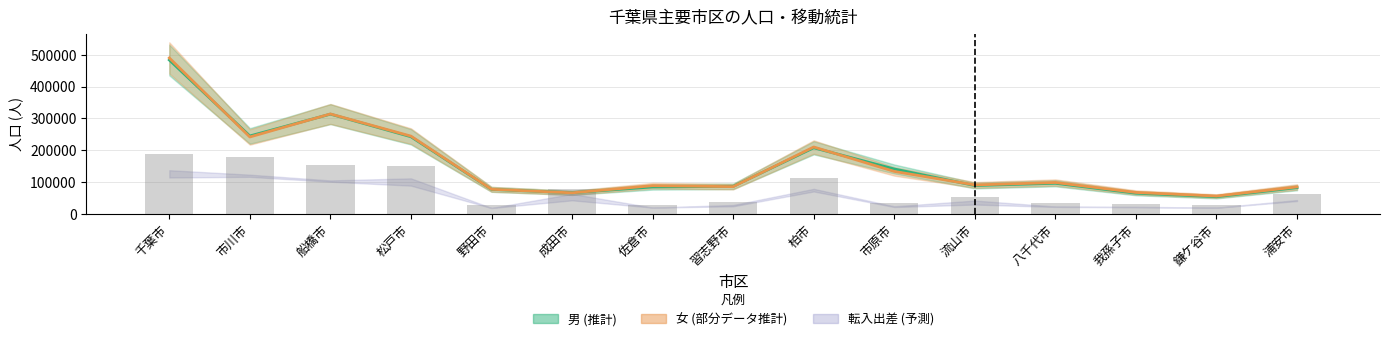

Where does the 女 series first go above 90503?

千葉市